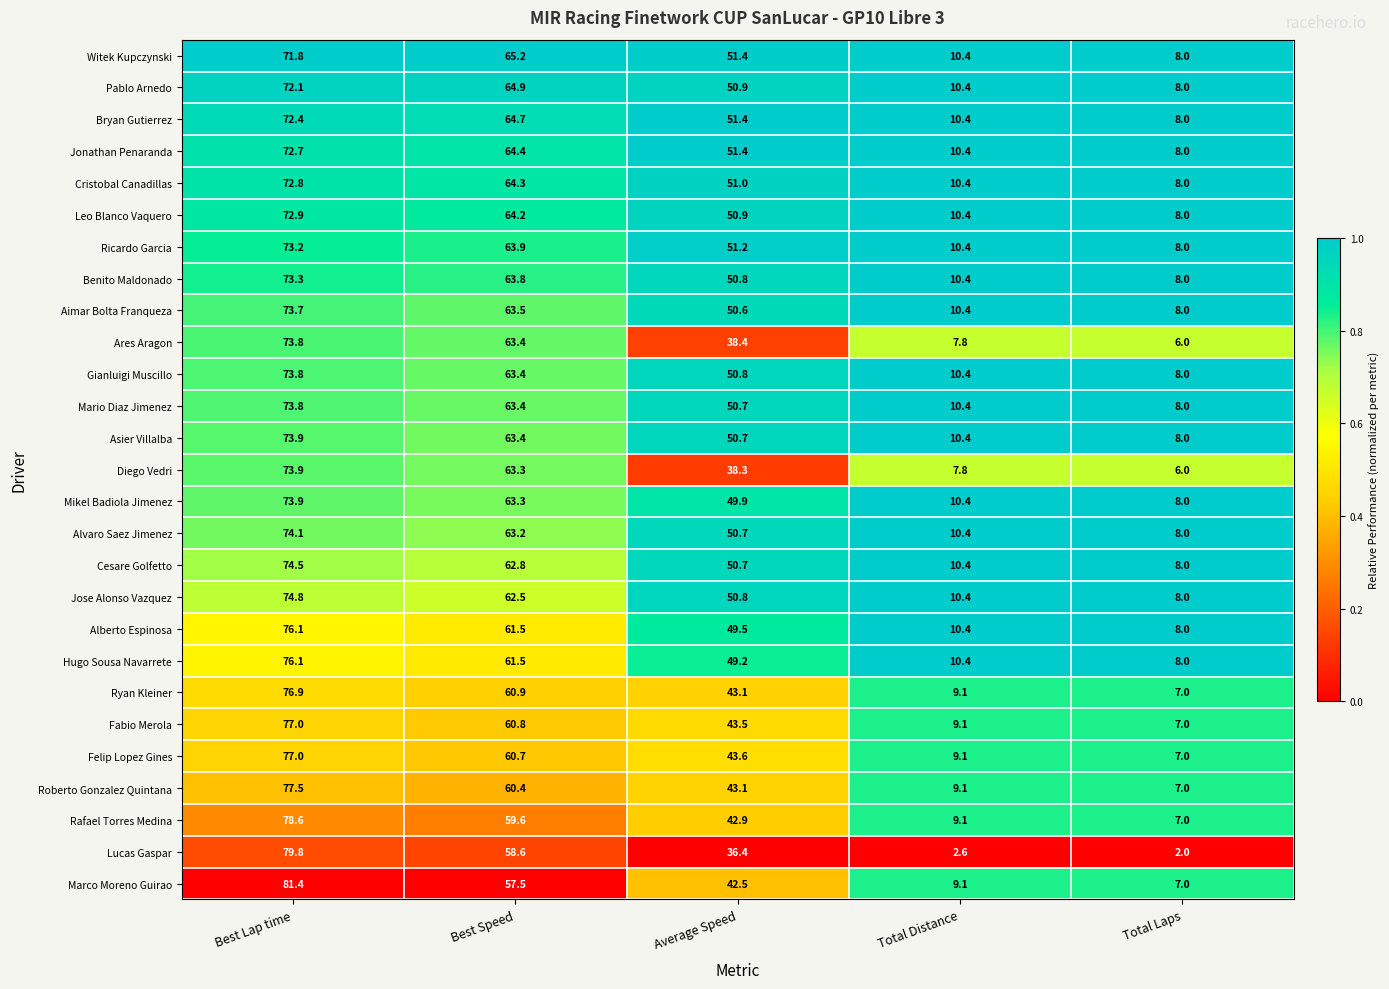

What value does the Mikel Badiola Jimenez series have at Average Speed?

49.9